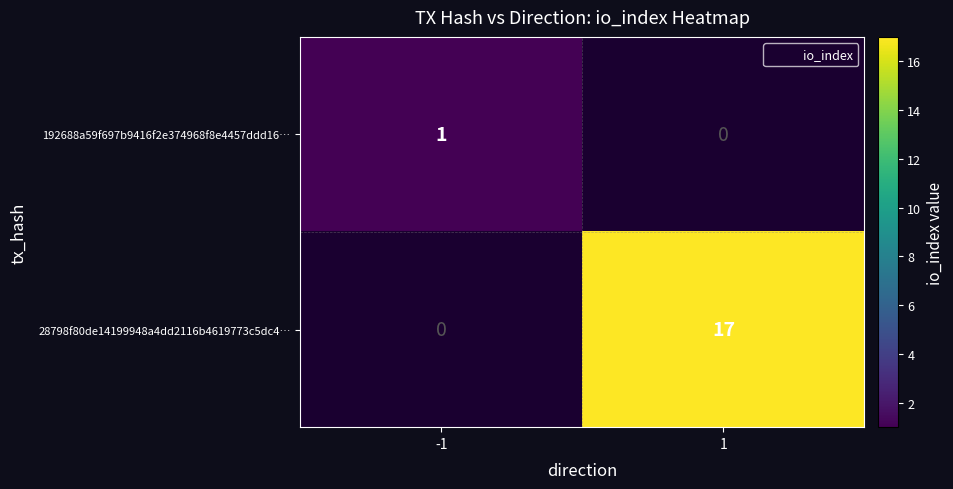

True or false: 28798f80de14199948a4dd2116b4619773c5dc4… has a value of 30.3 at 1.

False